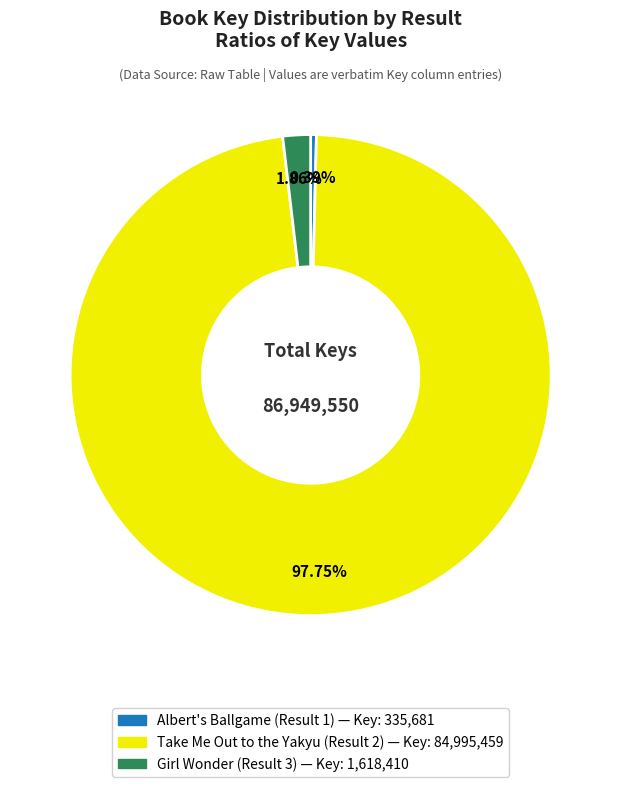

What percentage is NOT represented by Albert's Ballgame (Result 1)?

99.6%